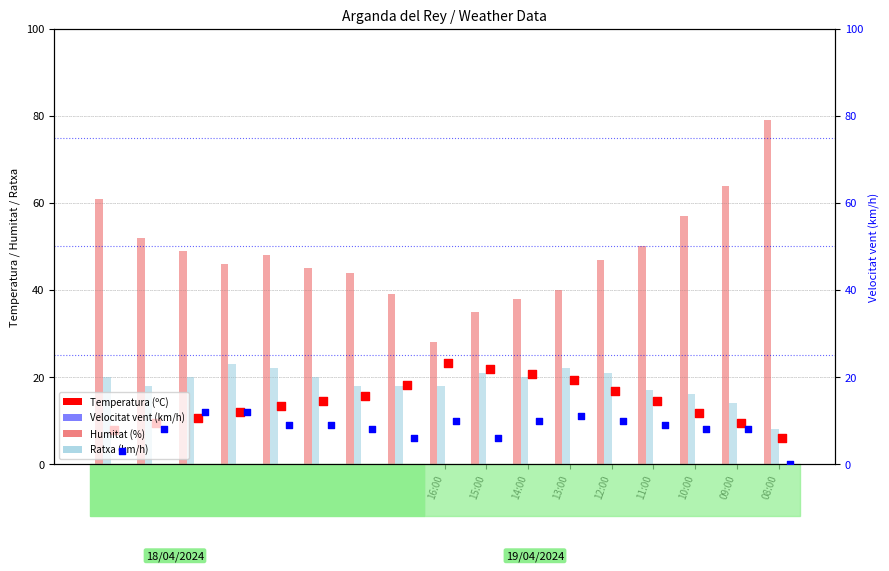

Which series reaches the maximum Y coordinate?

Humitat (%)